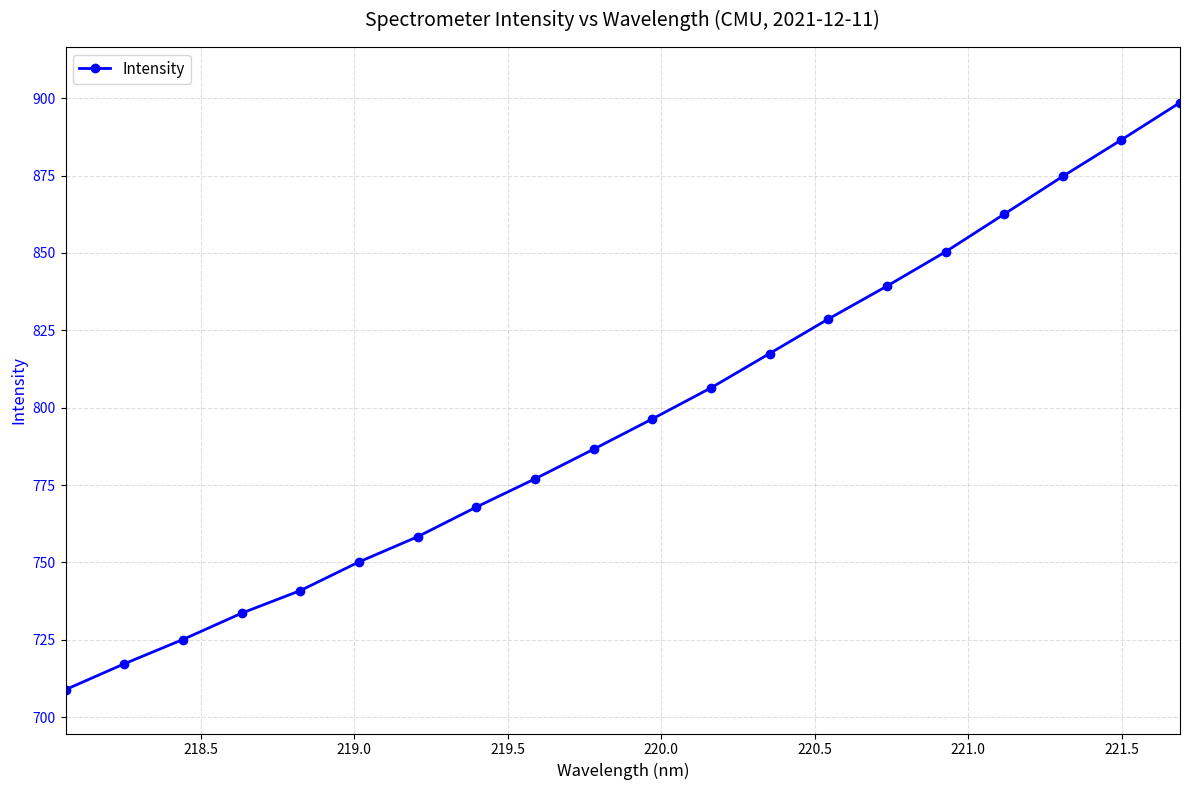

What is the value of the 8th point from the left?

767.9